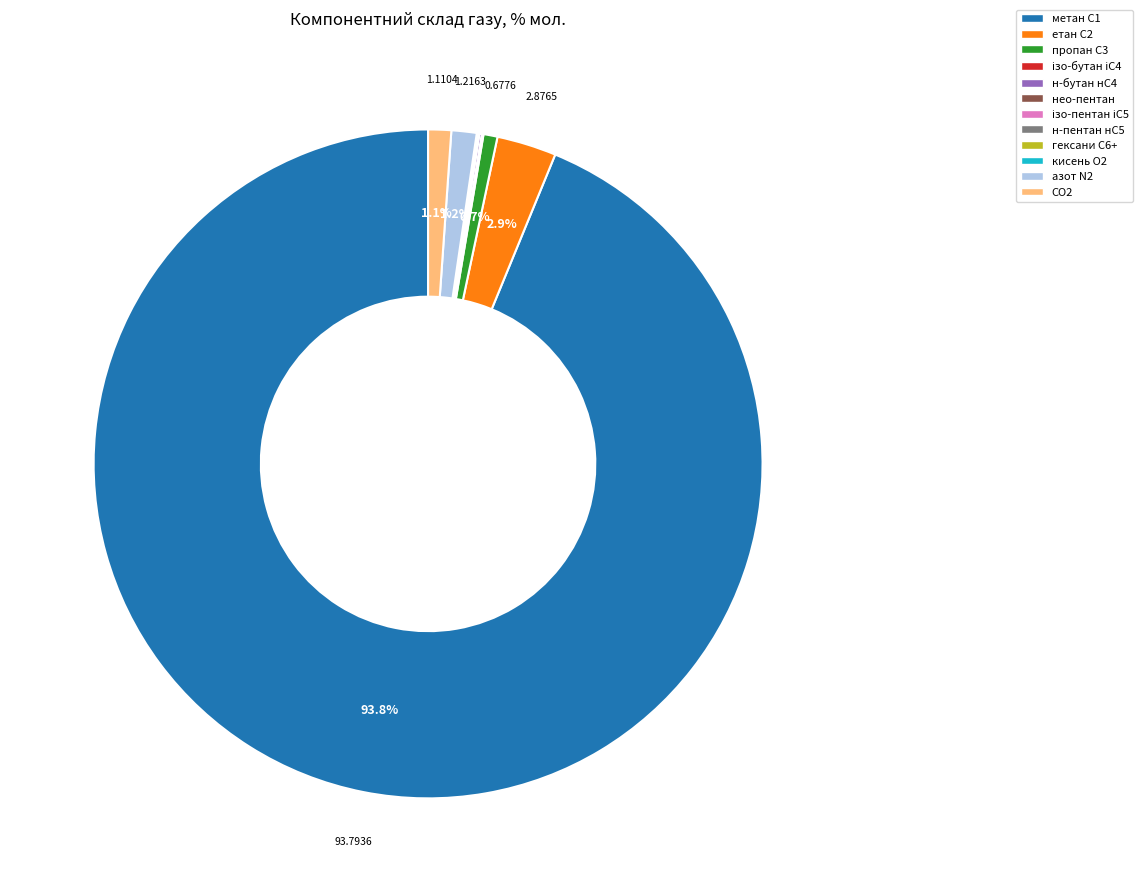

Which has a higher value, СО2 or етан С2?

етан С2